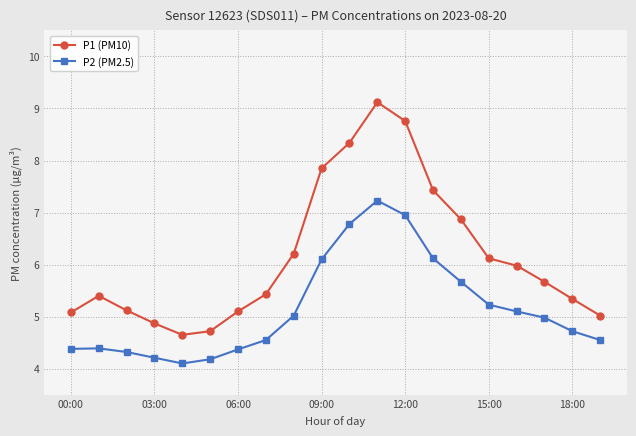

What is the minimum value for P2 (PM2.5)?

4.1